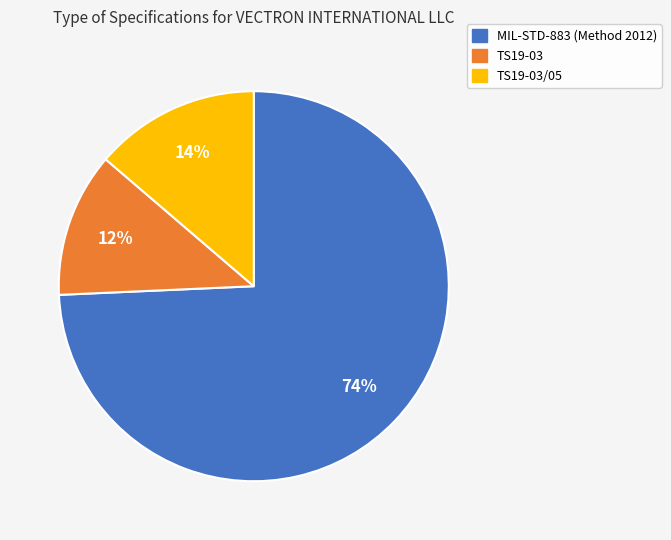

Which slice is the smallest?

TS19-03